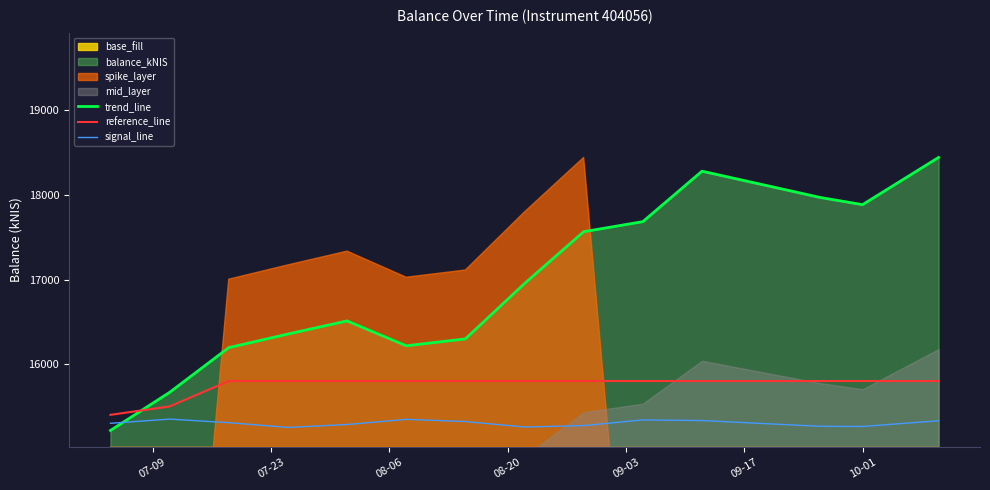

True or false: signal_line and reference_line intersect in this chart.

False